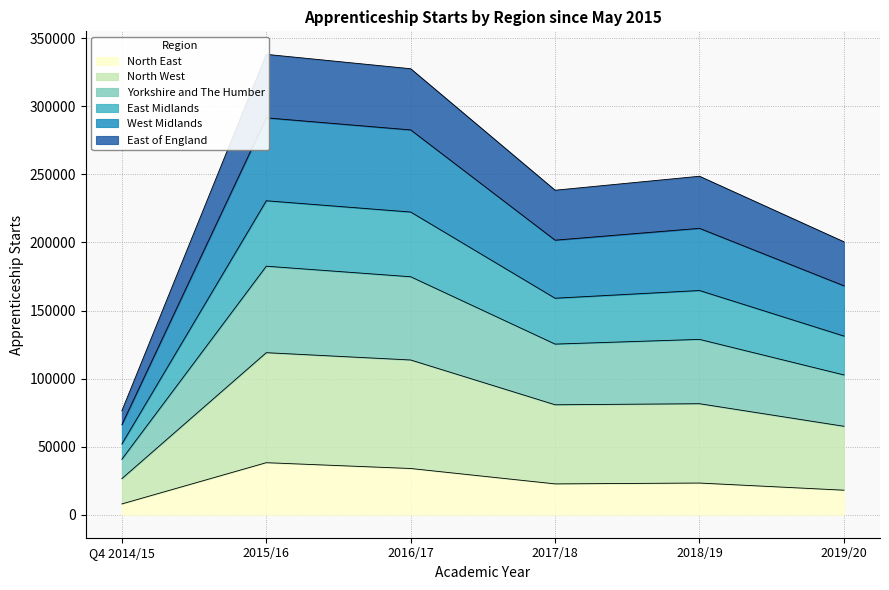

Is the value of East Midlands at 2018/19 greater than the value of North West at Q4 2014/15?

Yes